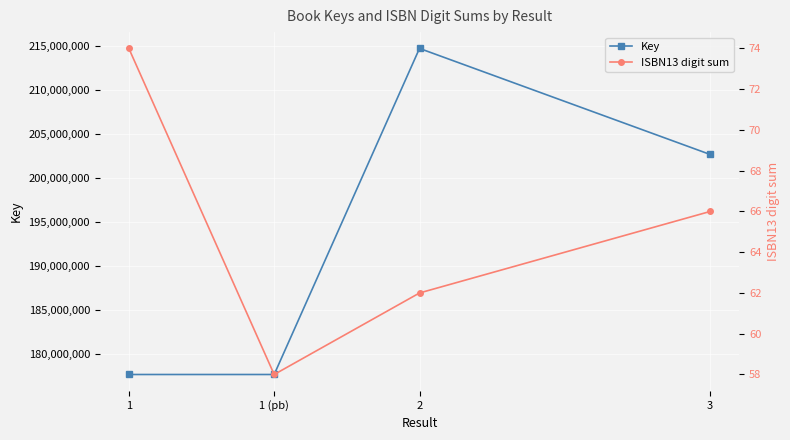

At 2, list the series in order from smallest to largest.

ISBN13 digit sum, Key